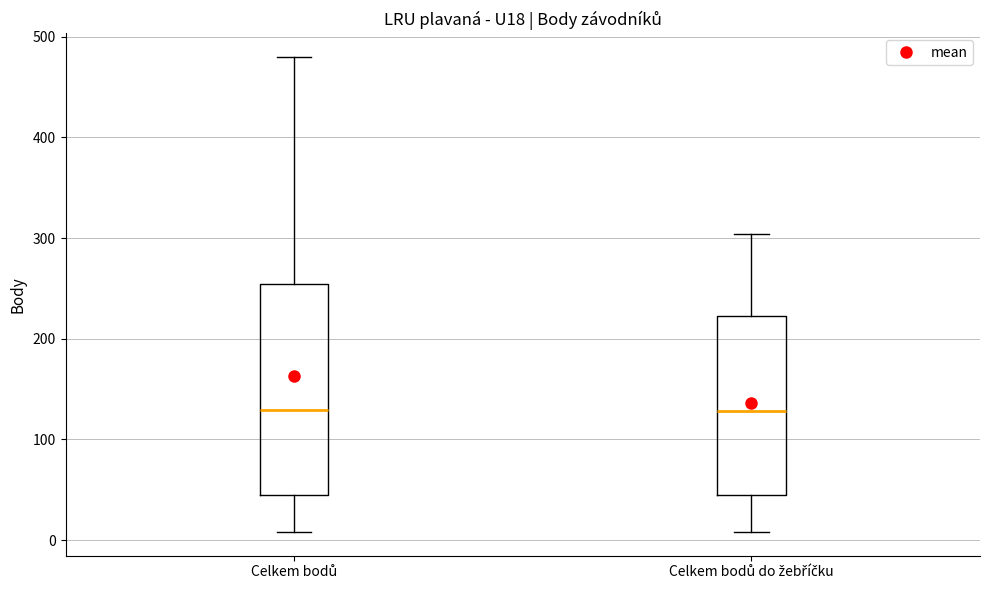

Comparing the boxes themselves (not the whiskers), which one is the tallest?

Celkem bodů